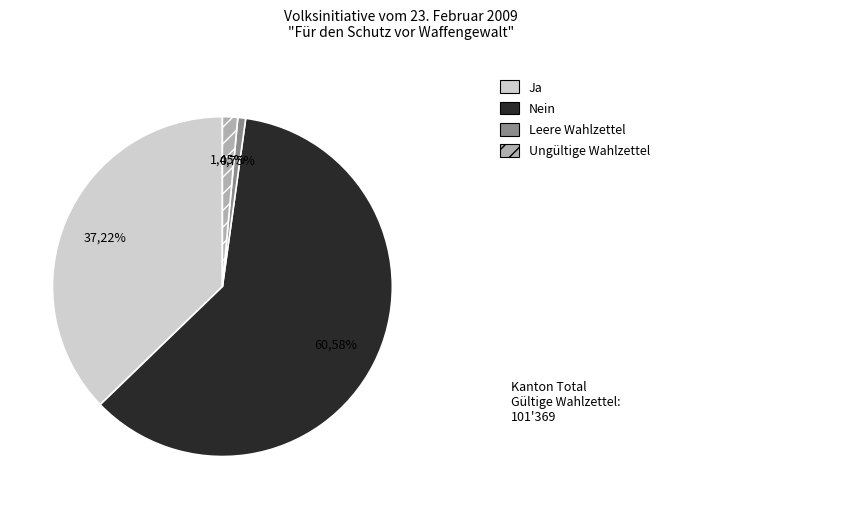

True or false: Leere Wahlzettel accounts for 1% of the total.

True